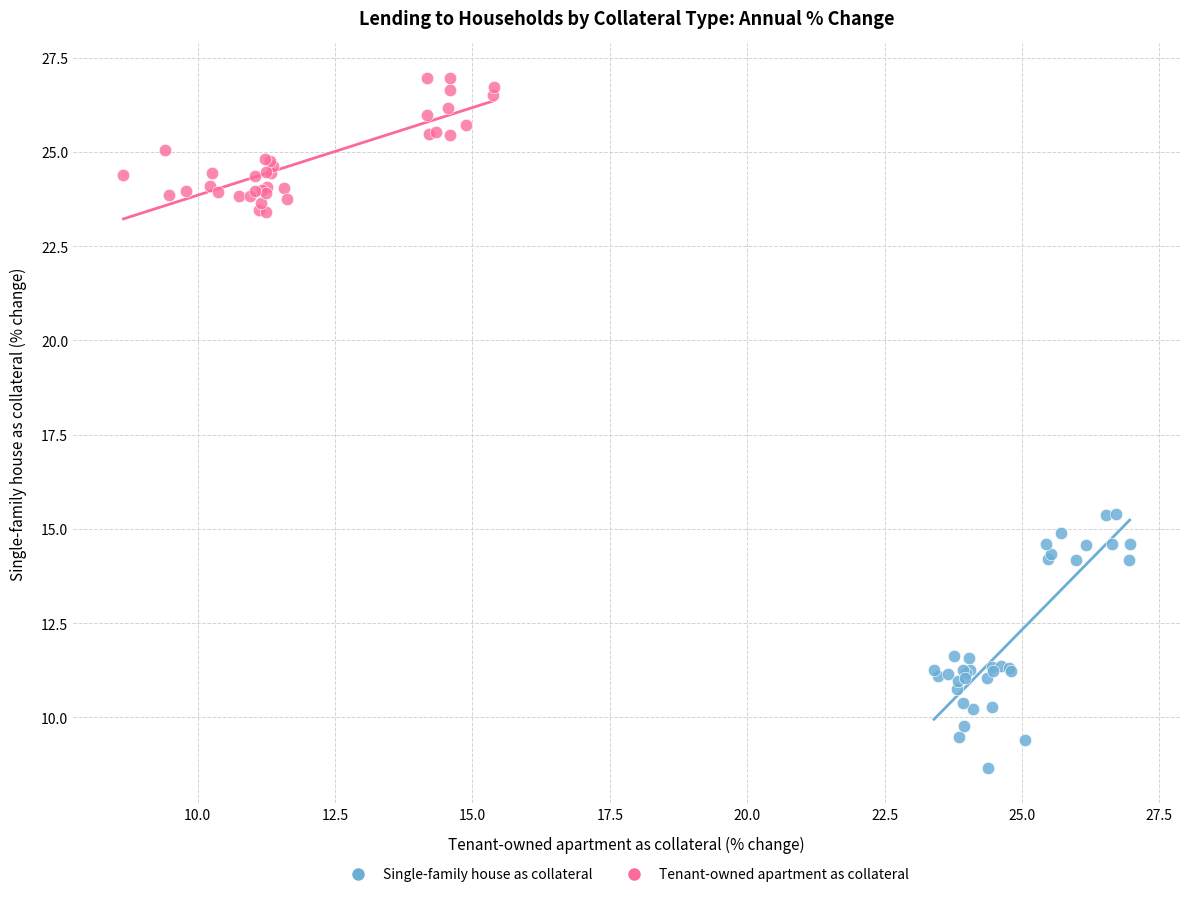

Which series contains the lowest Y value?

Single-family house as collateral